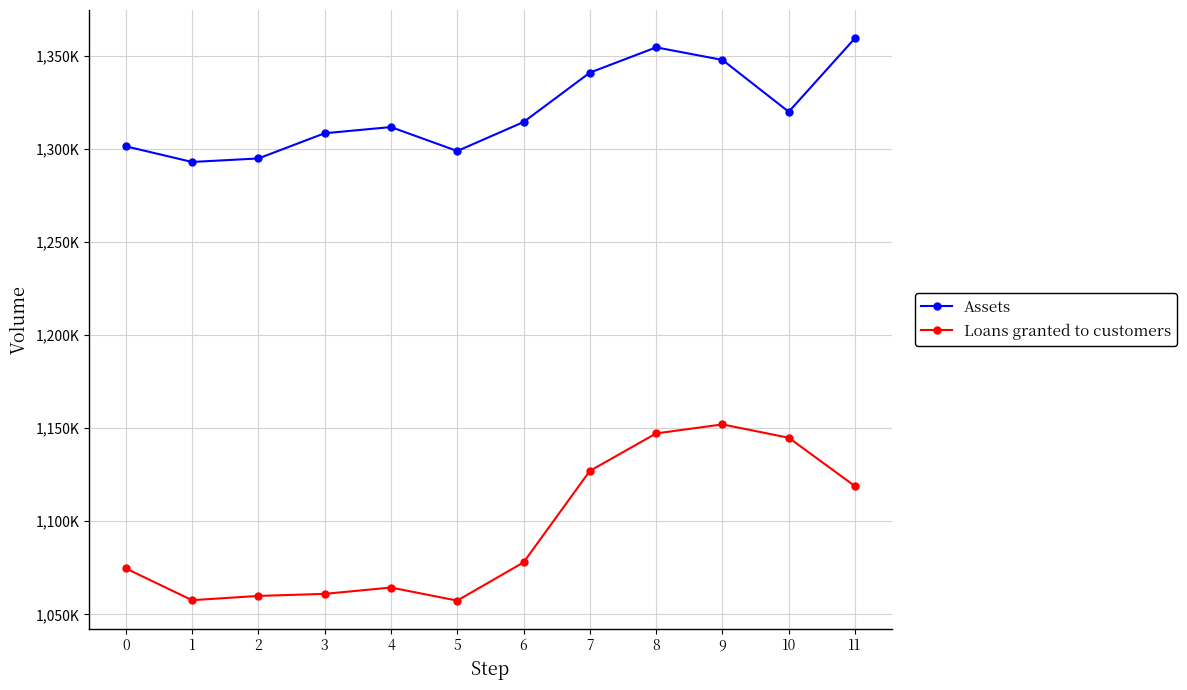

What are all the series names shown in the legend?

Assets, Loans granted to customers